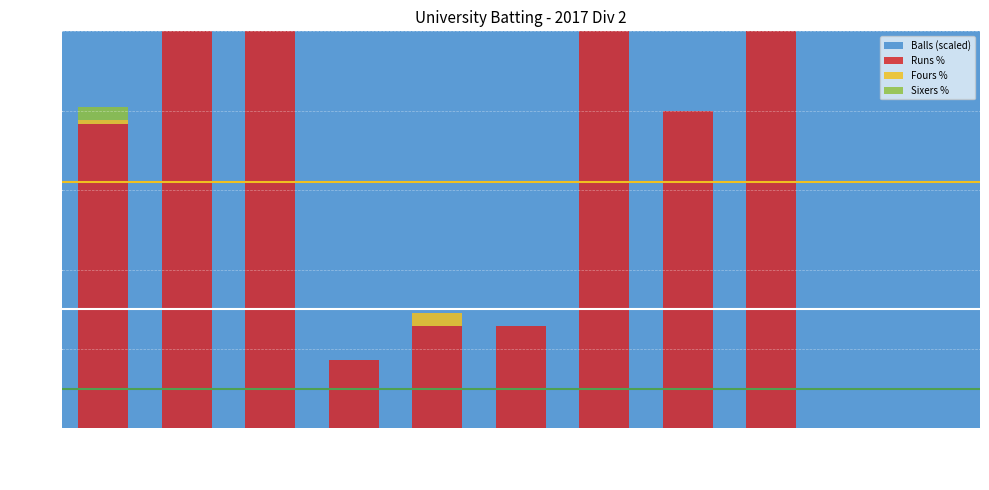

At which category is the sum across all series the highest?

Noel